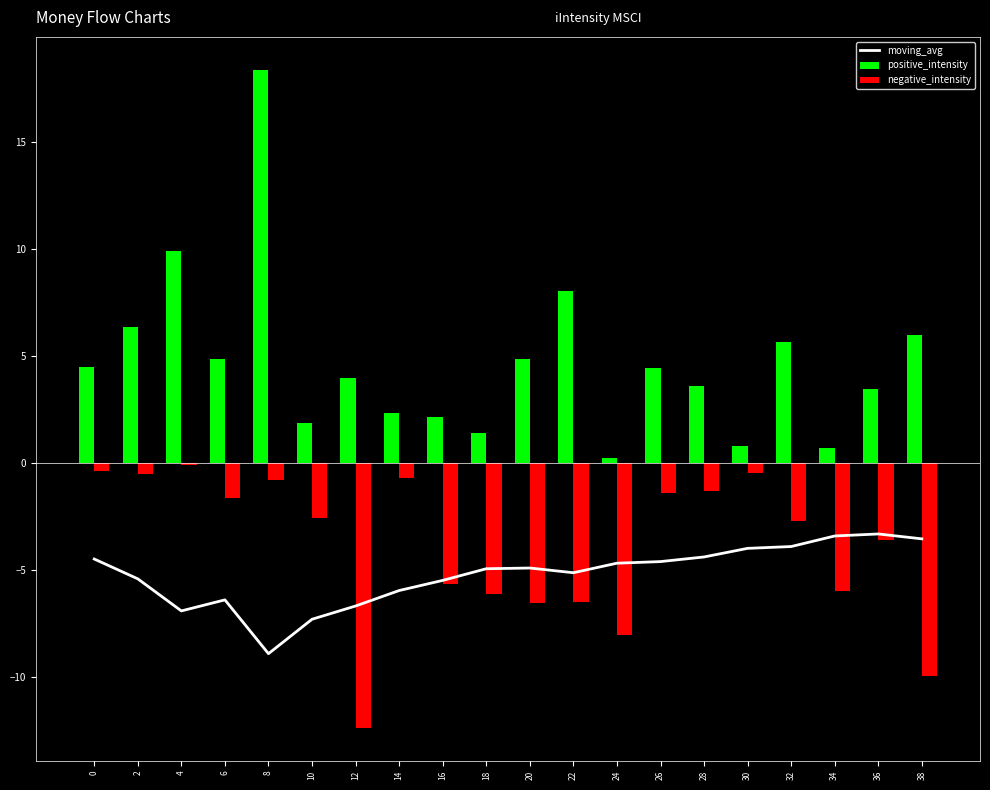

Reading right to left, extract all data points from this chart.

moving_avg: -3.5	-3.3	-3.4	-3.9	-4.0	-4.4	-4.6	-4.7	-5.1	-4.9	-4.9	-5.5	-6.0	-6.7	-7.3	-8.9	-6.4	-6.9	-5.4	-4.5
positive_intensity: 6.0	3.5	0.7	5.6	0.8	3.6	4.4	0.2	8.0	4.8	1.4	2.1	2.3	4.0	1.9	18.4	4.8	9.9	6.3	4.5
negative_intensity: -10.0	-3.6	-6.0	-2.7	-0.5	-1.3	-1.4	-8.0	-6.5	-6.5	-6.1	-5.6	-0.7	-12.4	-2.6	-0.8	-1.6	-0.1	-0.5	-0.4